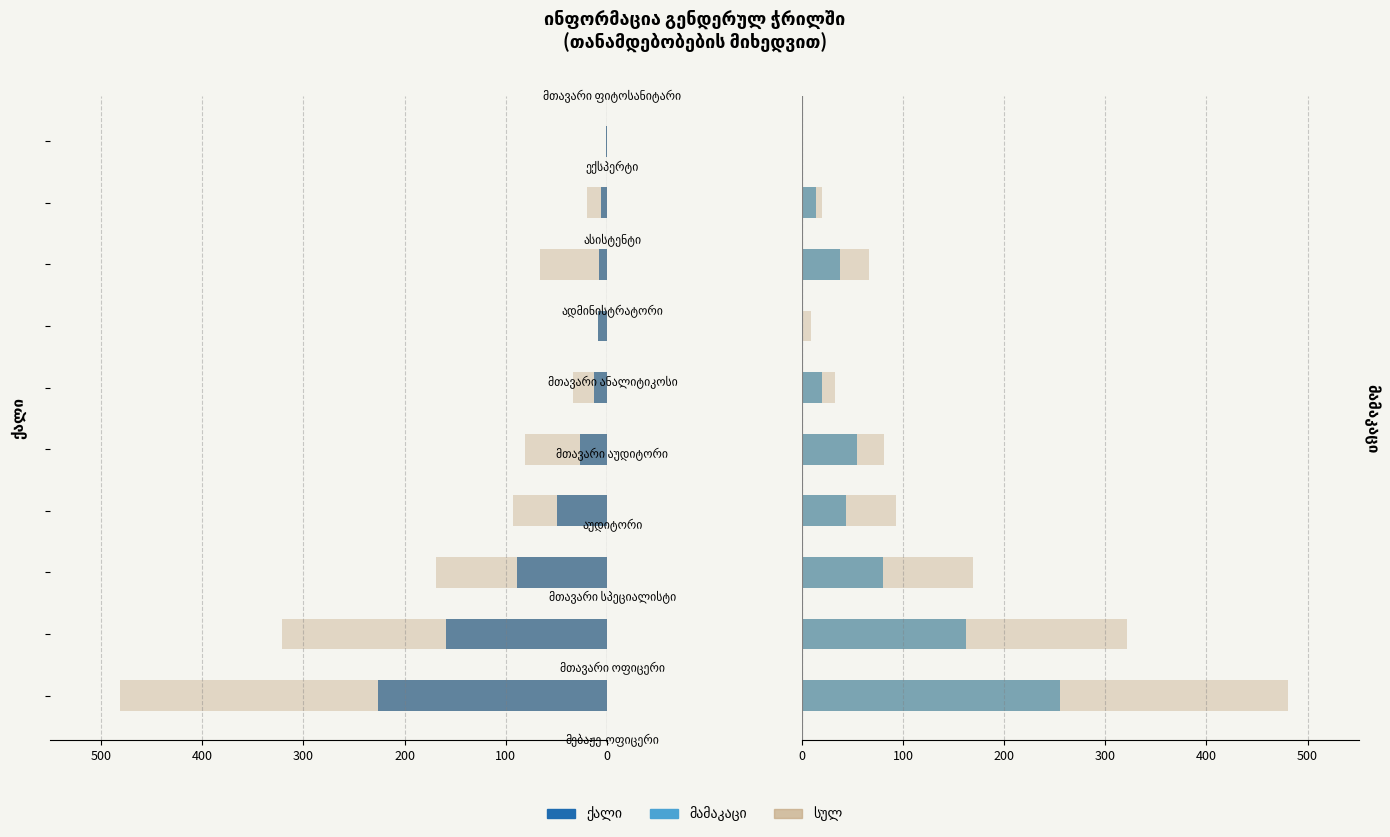

Reading left to right, list all the values displayed in this chart.

ქალი: -226	-159	-89	-49	-27	-13	-9	-8	-6	-1
სულ: 481	321	169	93	81	33	9	66	20	1
მამაკაცი: 255	162	80	44	54	20	0	38	14	0